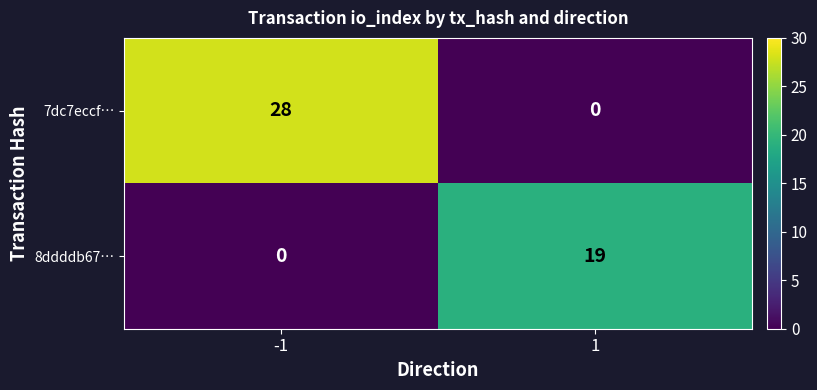

At which category is the sum across all series the highest?

-1